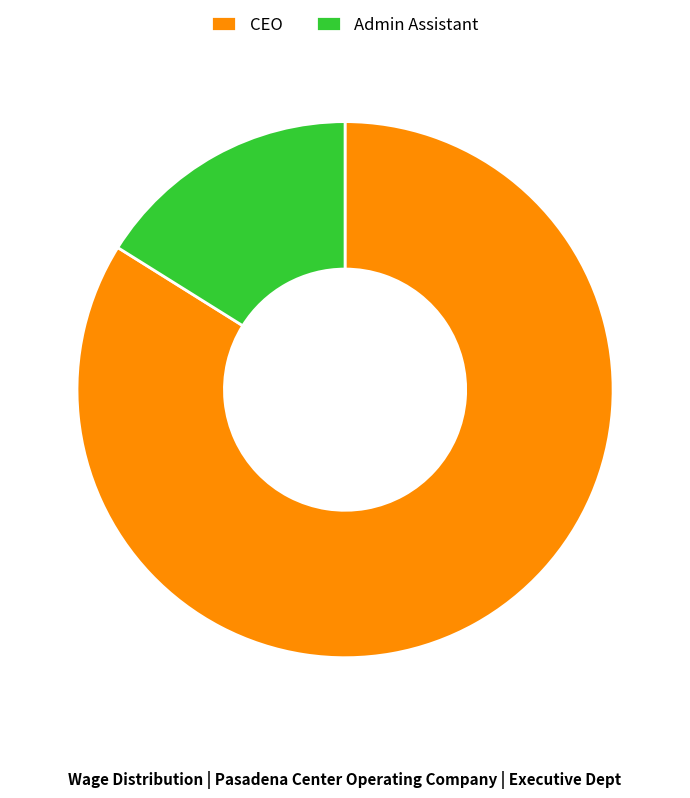

Which slice is the largest?

CEO